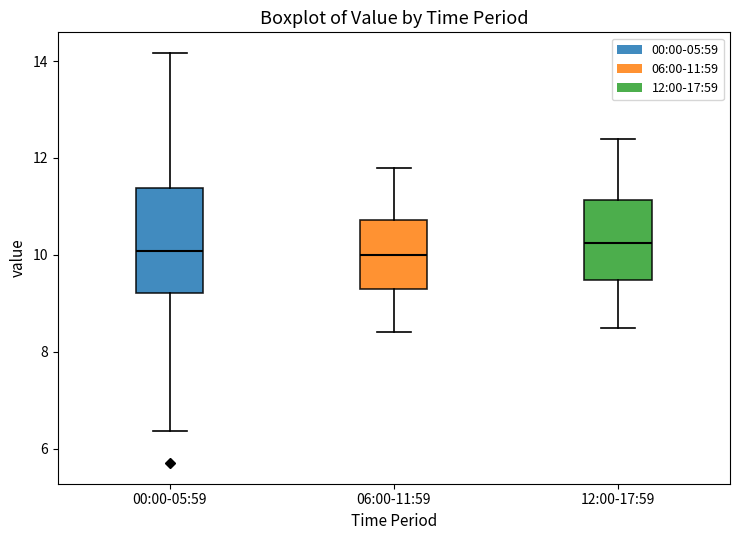

Reading left to right, read every box against the y-axis: the position of its median line, the range the box covers, and the ends of its whiskers. The values are not printed on the chart, so give them approximately, as read against the axis.

00:00-05:59: median 10.0, box 9.2 to 11.4, whiskers 6.4 to 14.2
06:00-11:59: median 10.0, box 9.4 to 10.8, whiskers 8.4 to 11.8
12:00-17:59: median 10.2, box 9.4 to 11.2, whiskers 8.6 to 12.4